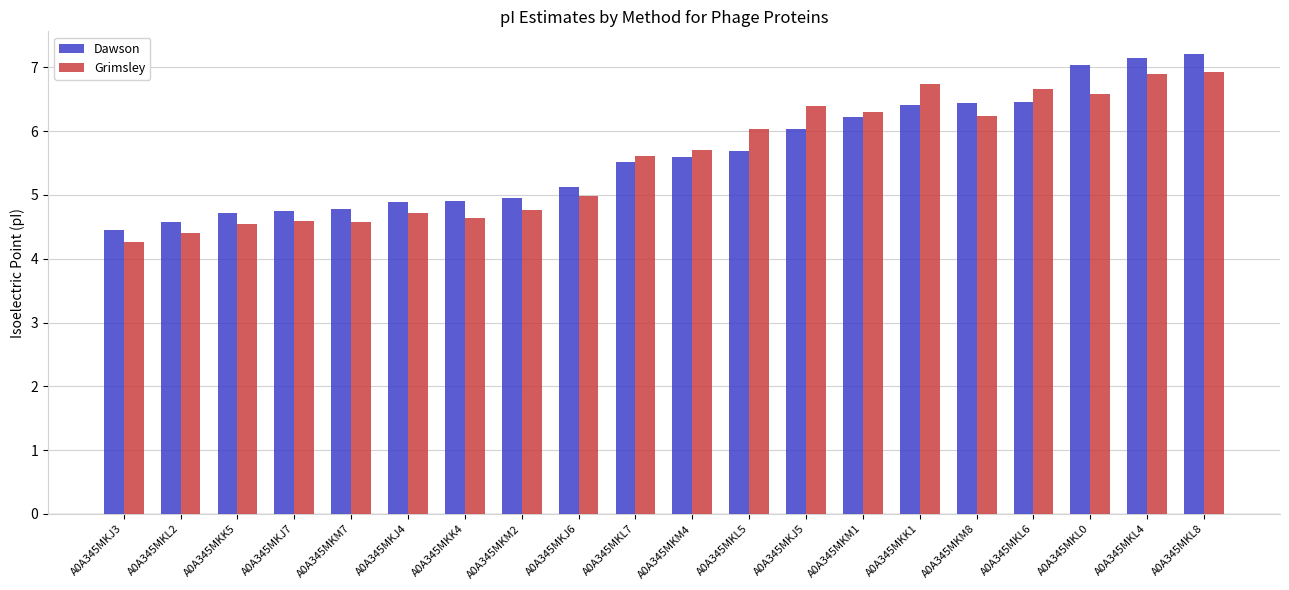

What is the maximum value shown in the chart?

7.2